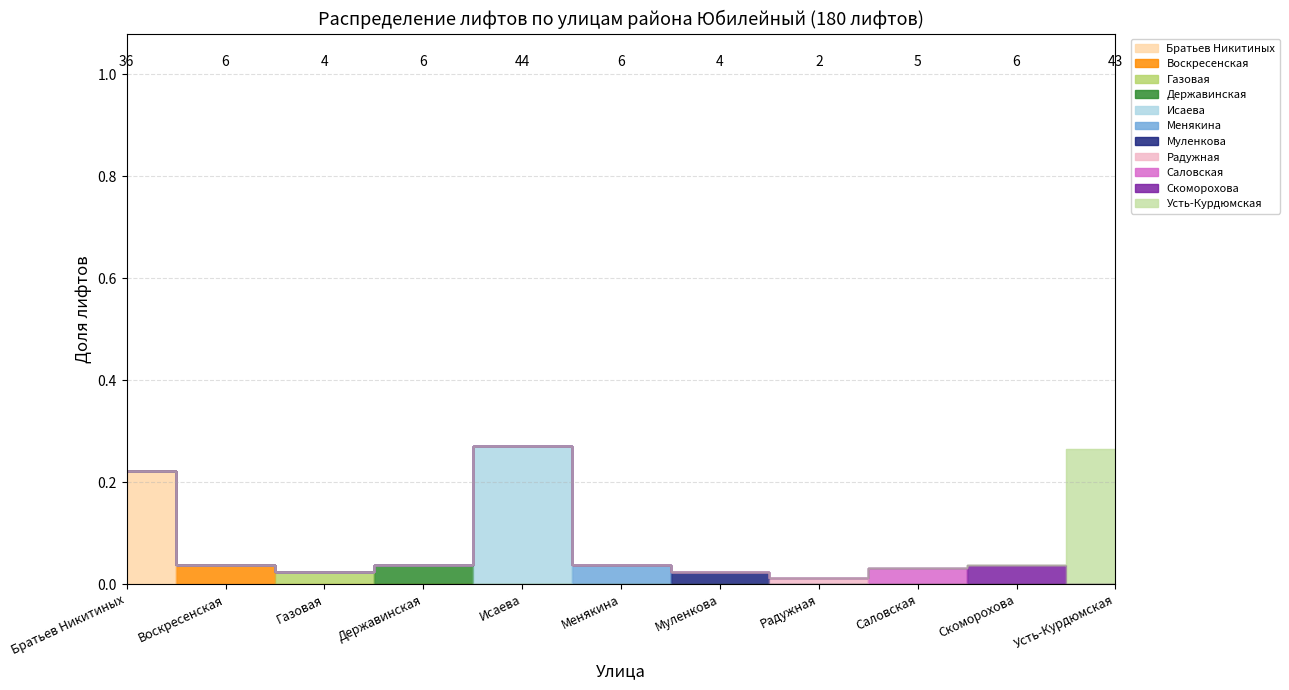

Which has a higher value, Радужная or Воскресенская?

Воскресенская